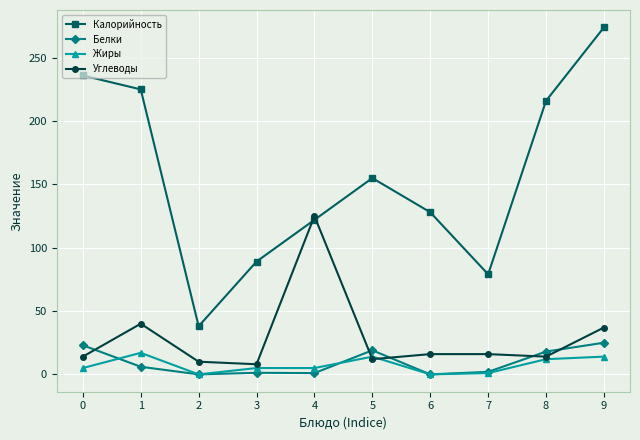

List the labels in order of Калорийность value, smallest first.

2, 7, 3, 4, 6, 5, 8, 1, 0, 9